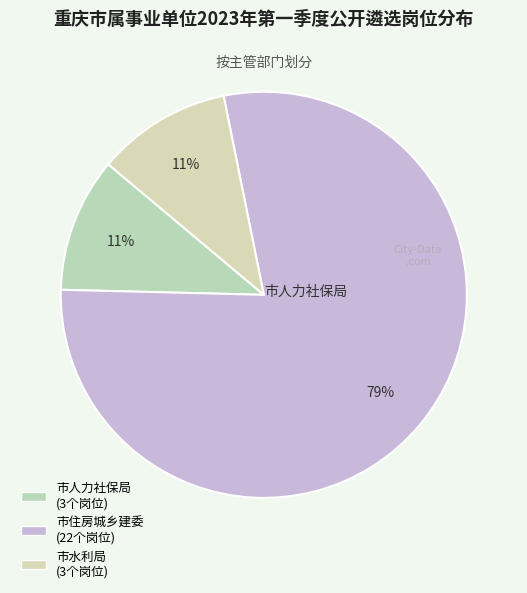

What percentage do 市住房城乡建委 and 市水利局 together represent?

89.3%